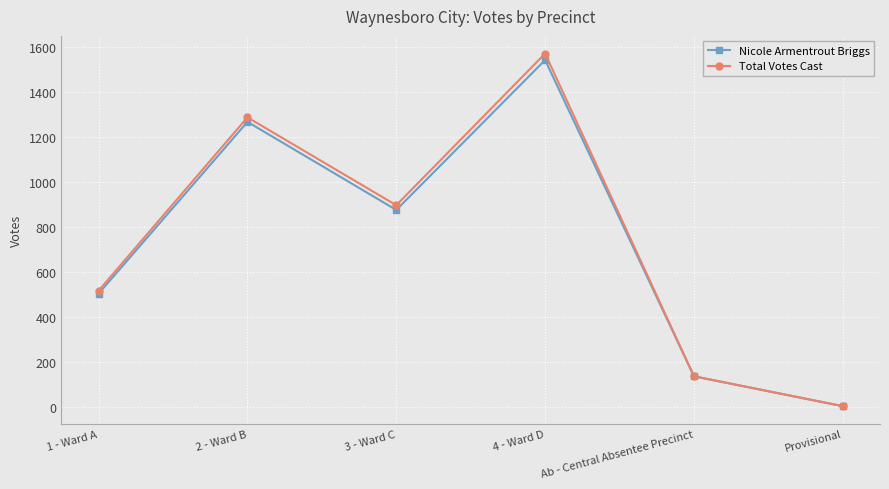

Where is the first local maximum for Total Votes Cast?

2 - Ward B